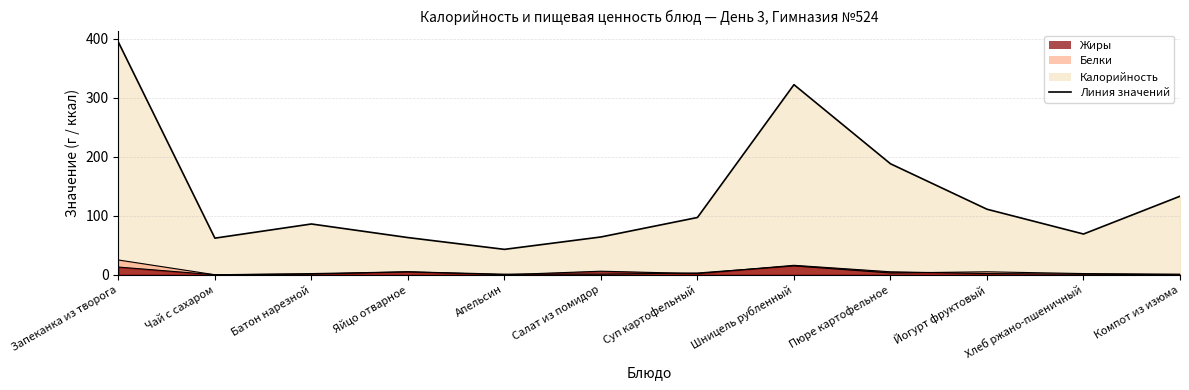

Reading right to left, extract all data points from this chart.

Калорийность: 133	69	111	188	322	97	64	43	63	86	62	394
Белки: 1	2	5	3	15	3	1	1	5	2	0	25
Жиры: 0	1	2	5	16	2	6	0	5	1	0	13